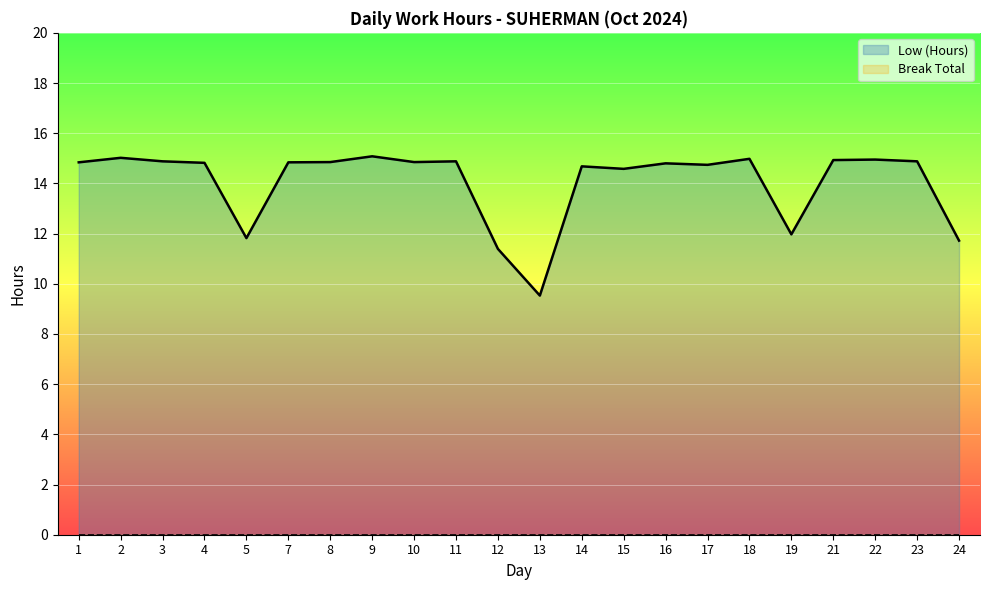

What is the greatest value displayed?

15.1